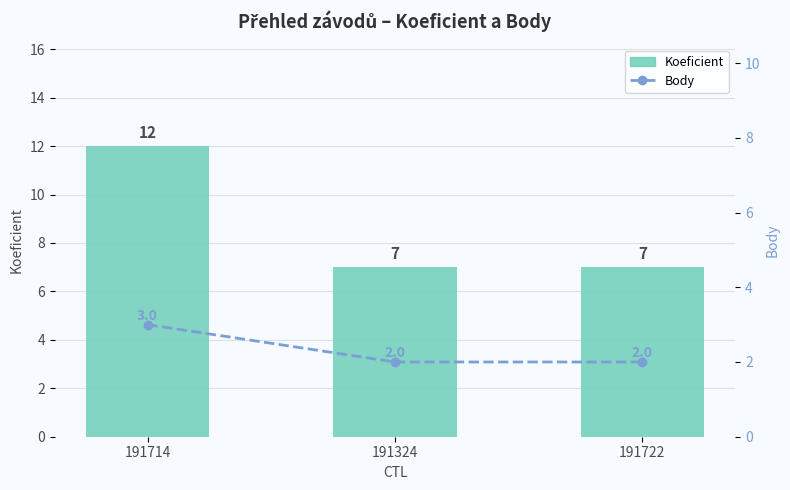

What are all the series names shown in the legend?

Koeficient, Body